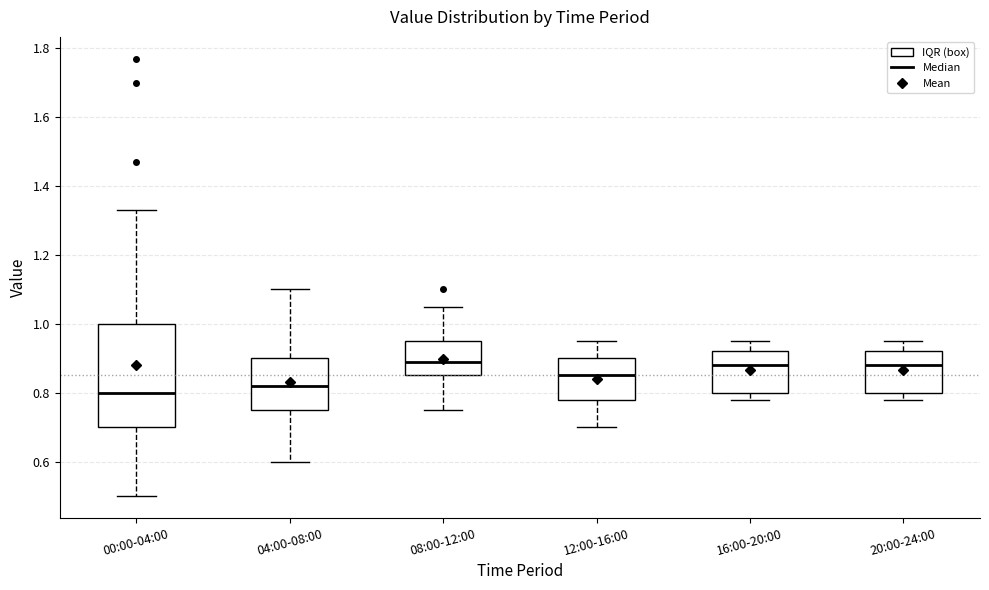

Comparing the boxes themselves (not the whiskers), which one is the tallest?

00:00-04:00